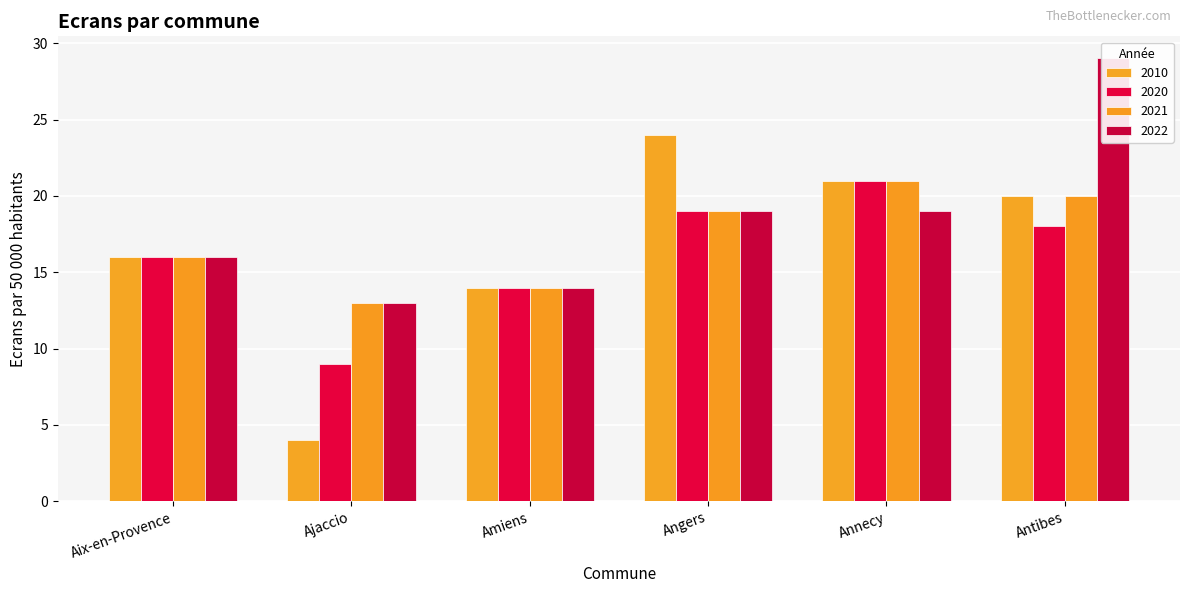

True or false: 2020 has a value of 7 at Aix-en-Provence.

False